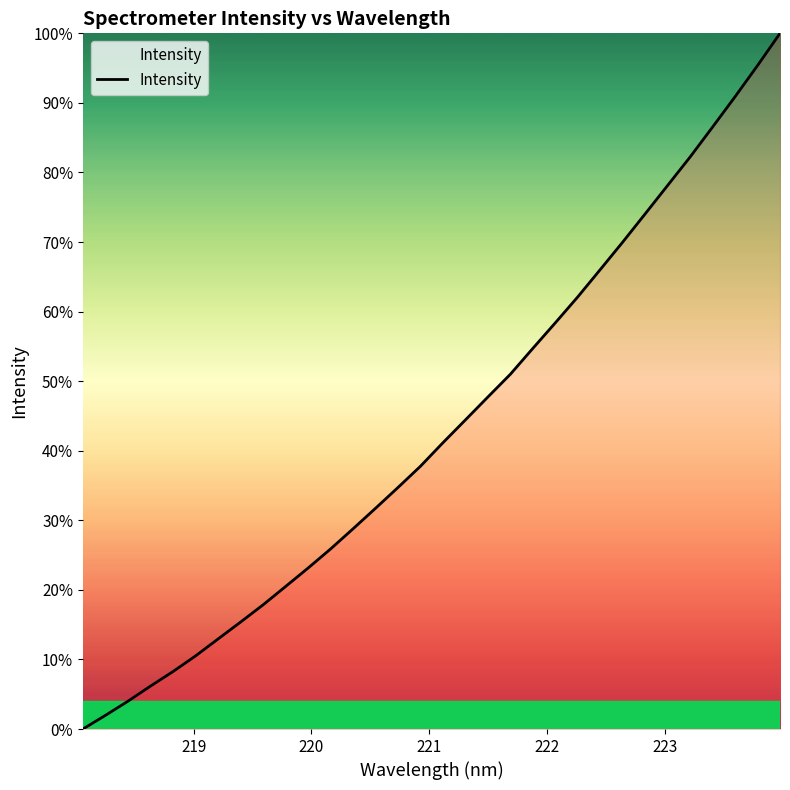

Reading right to left, list all the values displayed in this chart.

100.0	95.4	90.9	86.5	82.2	78.1	74.1	70.0	66.0	62.1	58.4	54.7	51.0	47.7	44.4	41.2	37.8	34.7	31.7	28.8	25.9	23.1	20.5	17.8	15.4	12.9	10.5	8.3	6.2	4.0	2.0	0.0